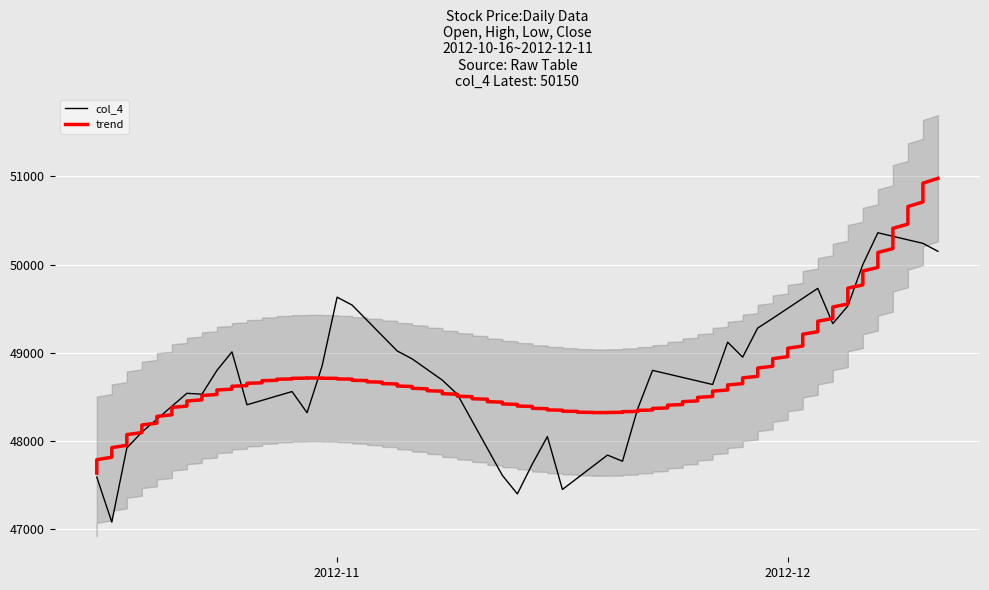

At which category is the sum across all series the highest?

37